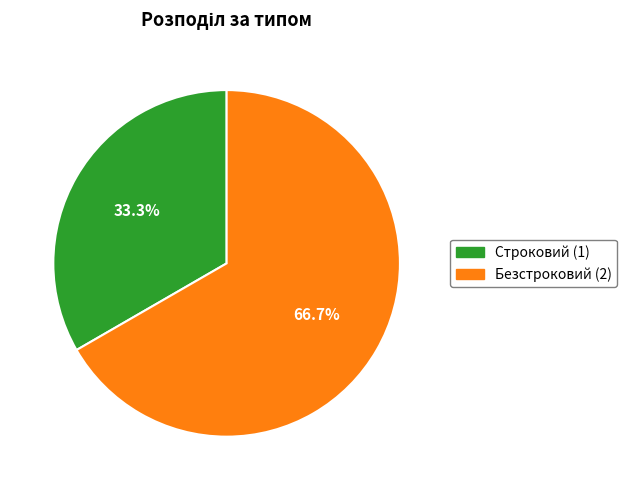

What portion of the pie excludes Безстроковий?

33.3%